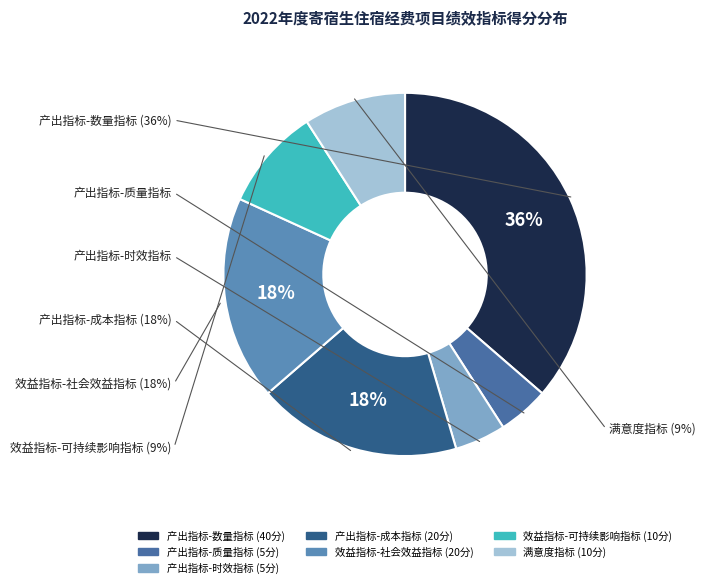

To the nearest percent, what is the average slice percentage?

14%